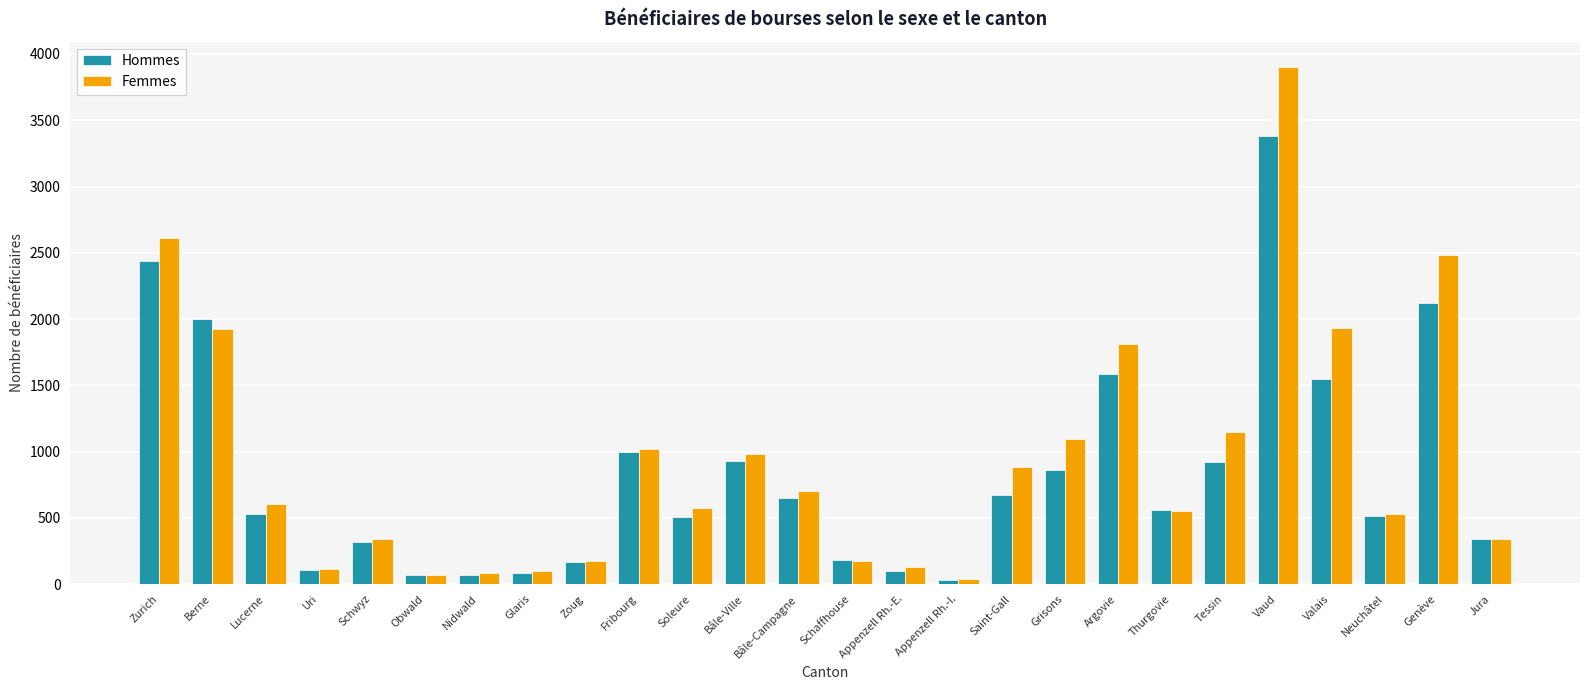

Which series has the largest total across all categories?

Femmes